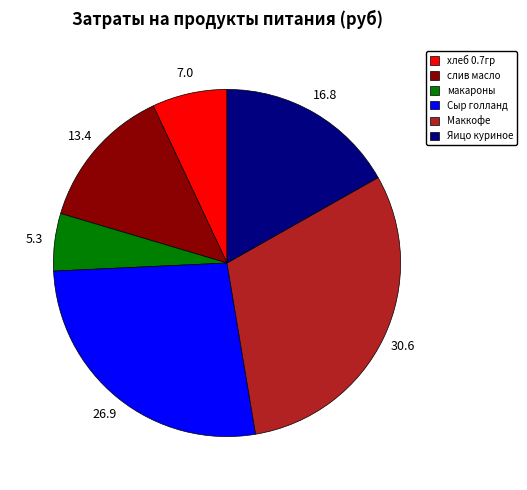

Which slice is the largest?

Маккофе